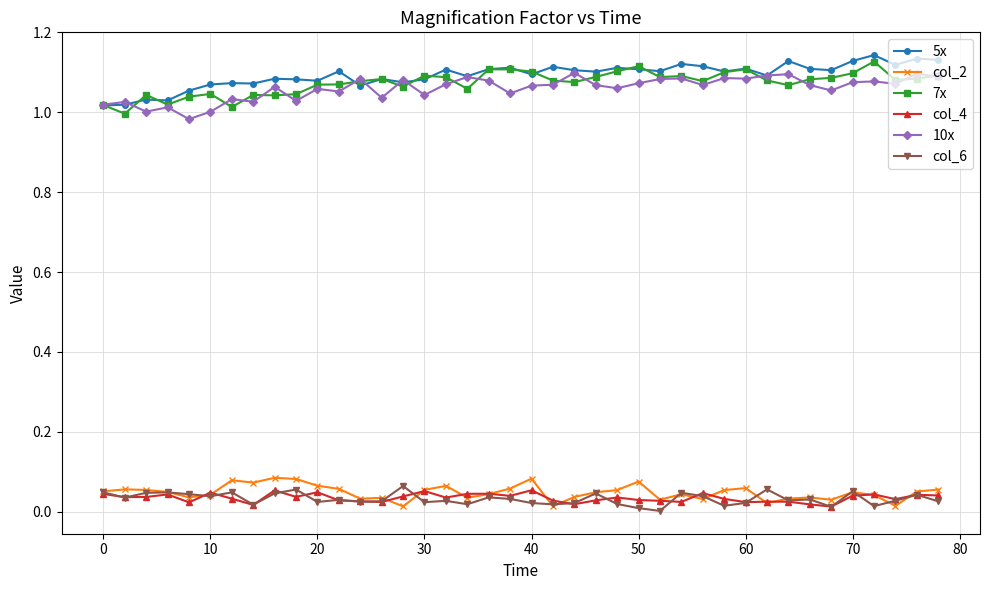

Is this an area chart (filled region under the line)?

No